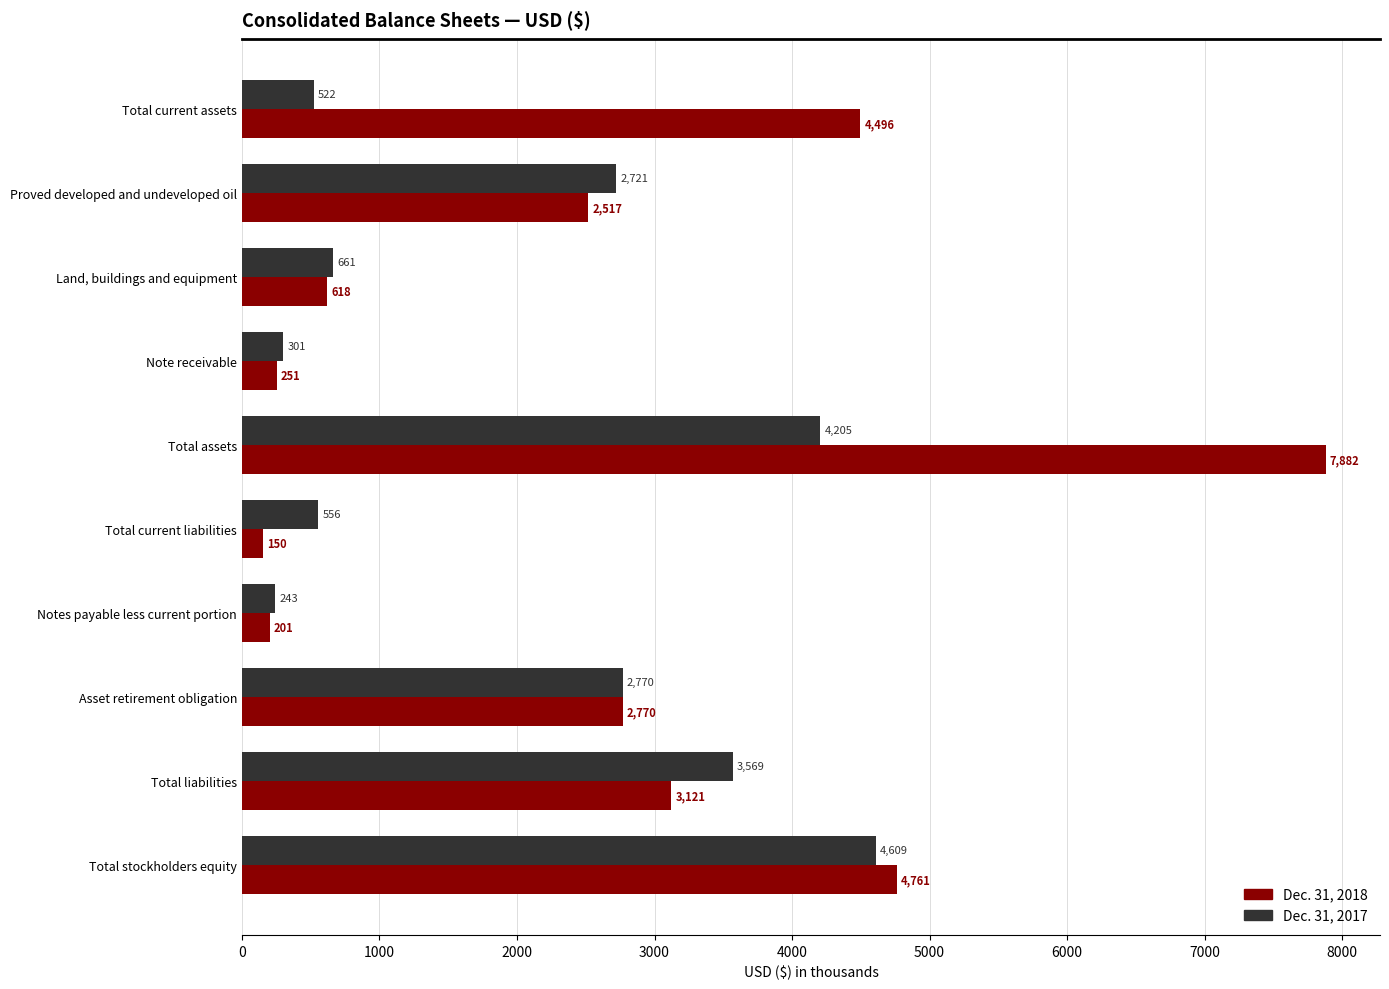

True or false: Dec. 31, 2018 has a value of 201 at Notes payable less current portion.

True